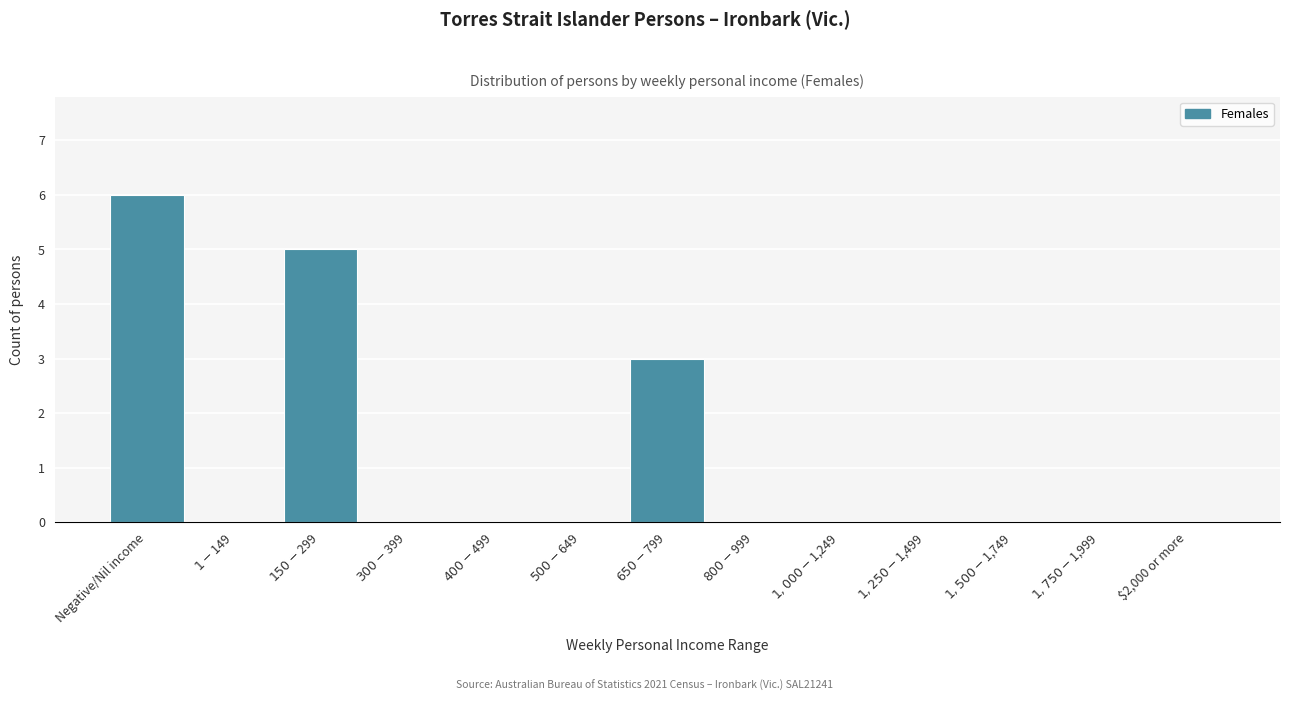

Which label corresponds to the largest value in the chart?

Negative/Nil income